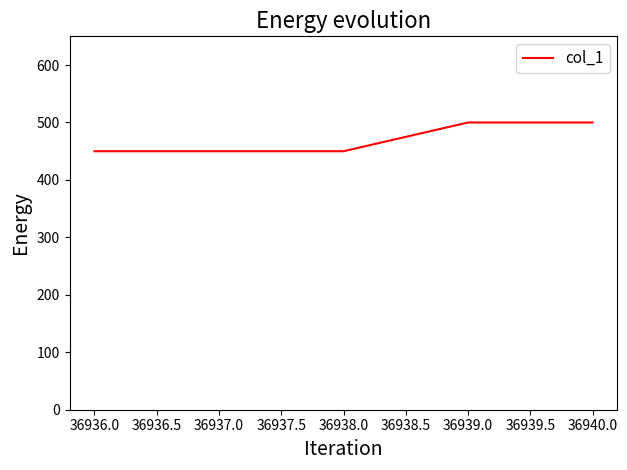

Which has a higher value, 36940.0 or 36938.0?

36940.0